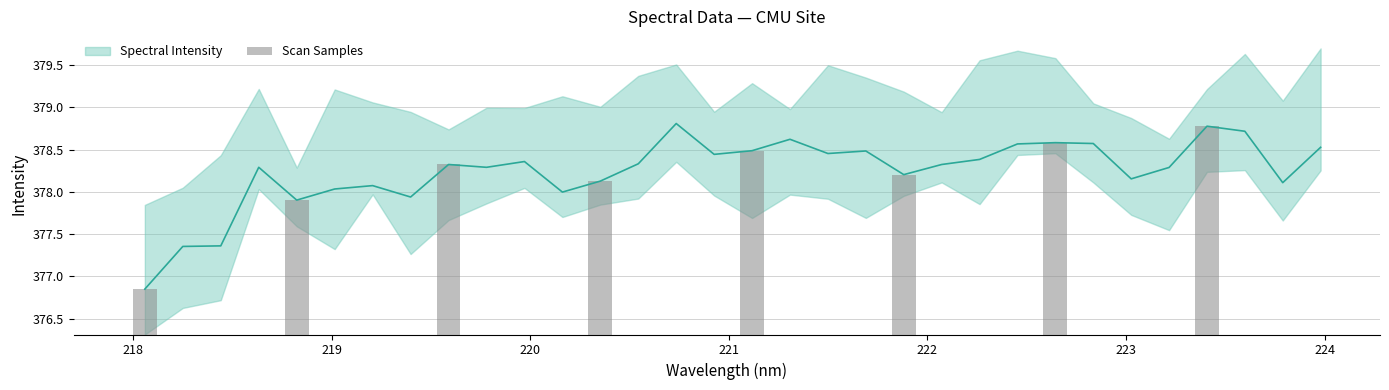

True or false: the data shows 2.8 at 219.

False